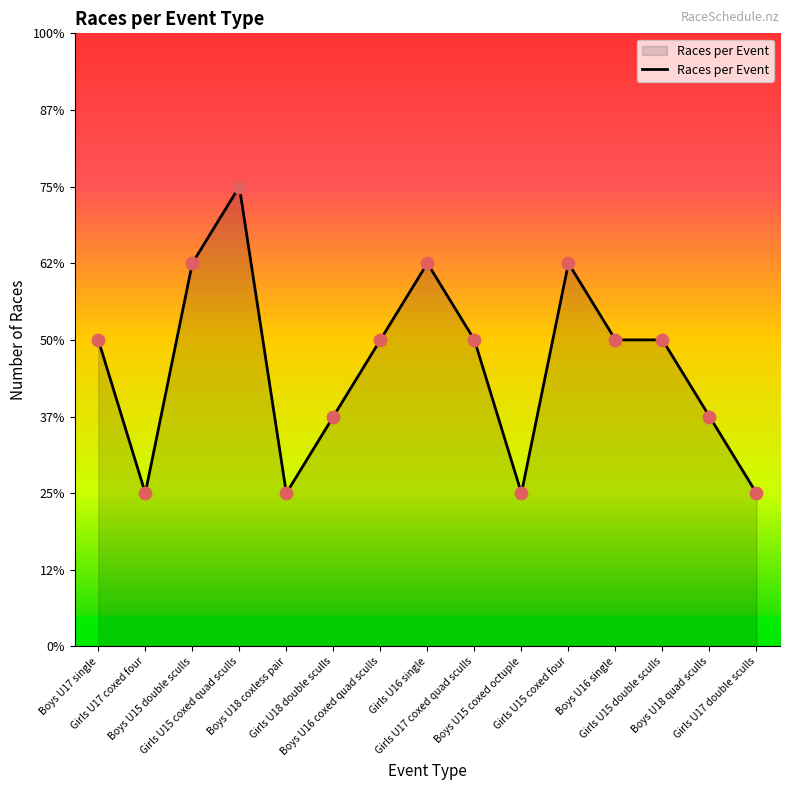

What is the ratio of the value at Girls U16 single to the value at Boys U17 single?

1.2